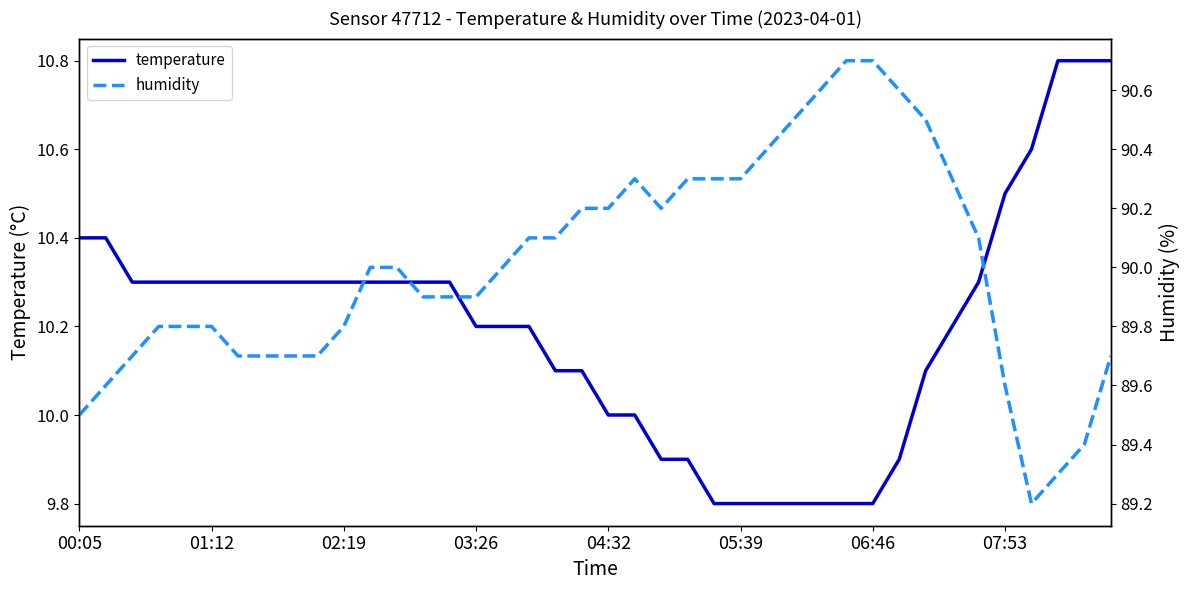

How many interior local valleys does the humidity series have?

2